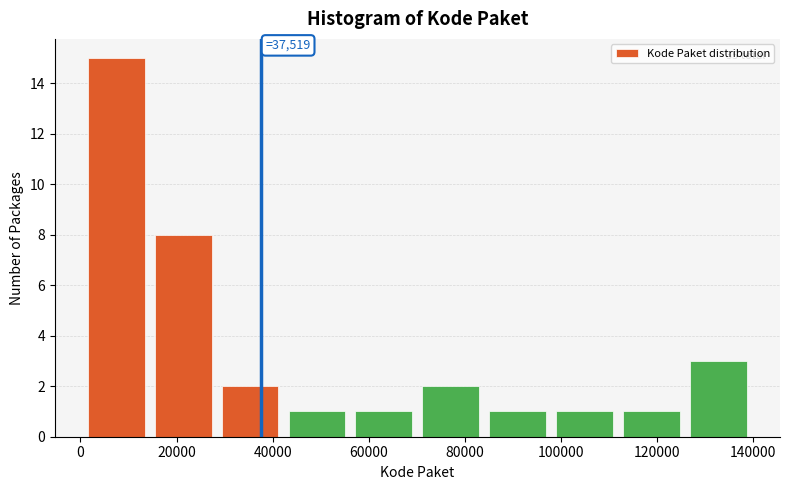

Over which range of the x-axis is the bar tallest?

0 to 14000